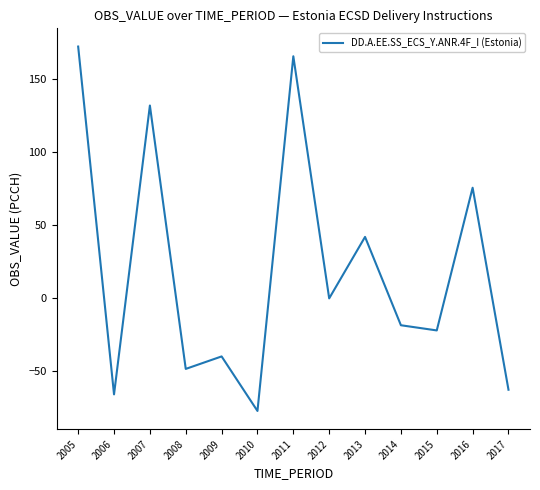

How many lines are shown in the chart?

1